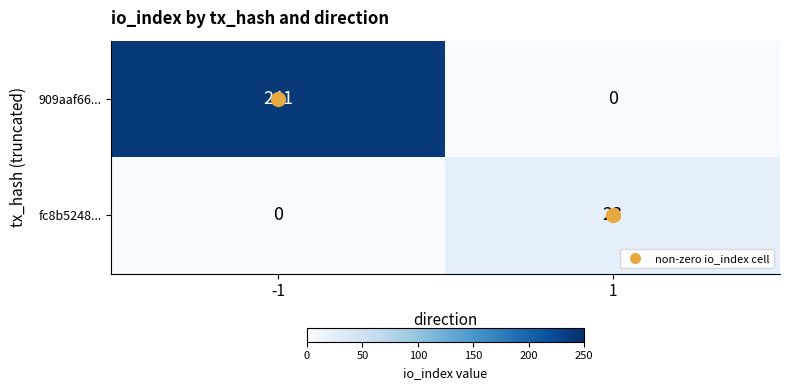

The value of fc8b5248... at -1 is 7. True or false?

False